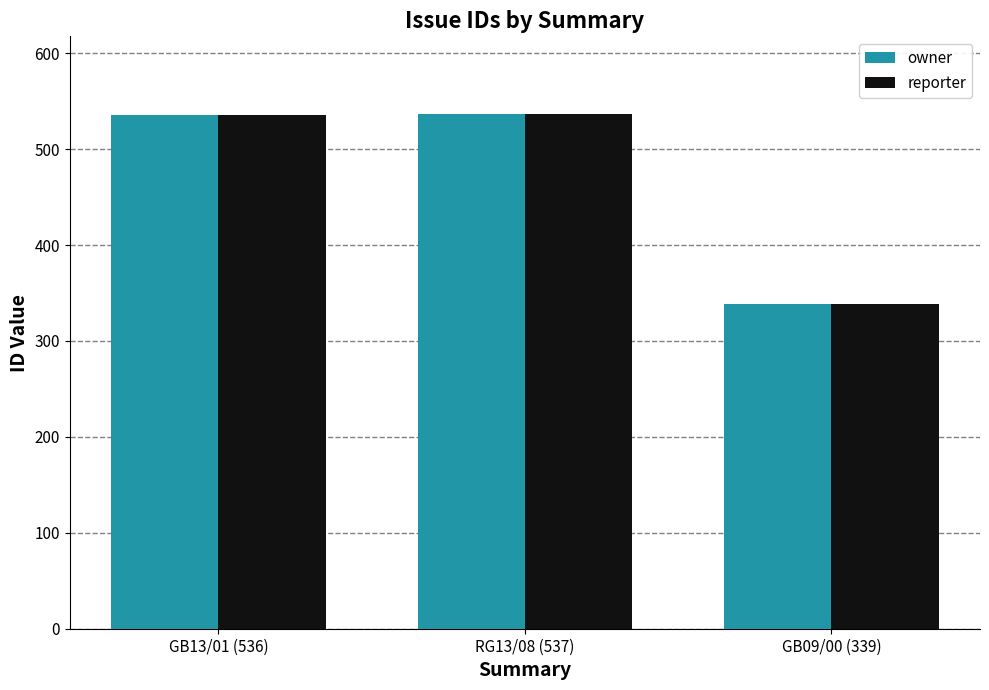

Is it true that owner equals 347 at GB13/01 (536)?

False